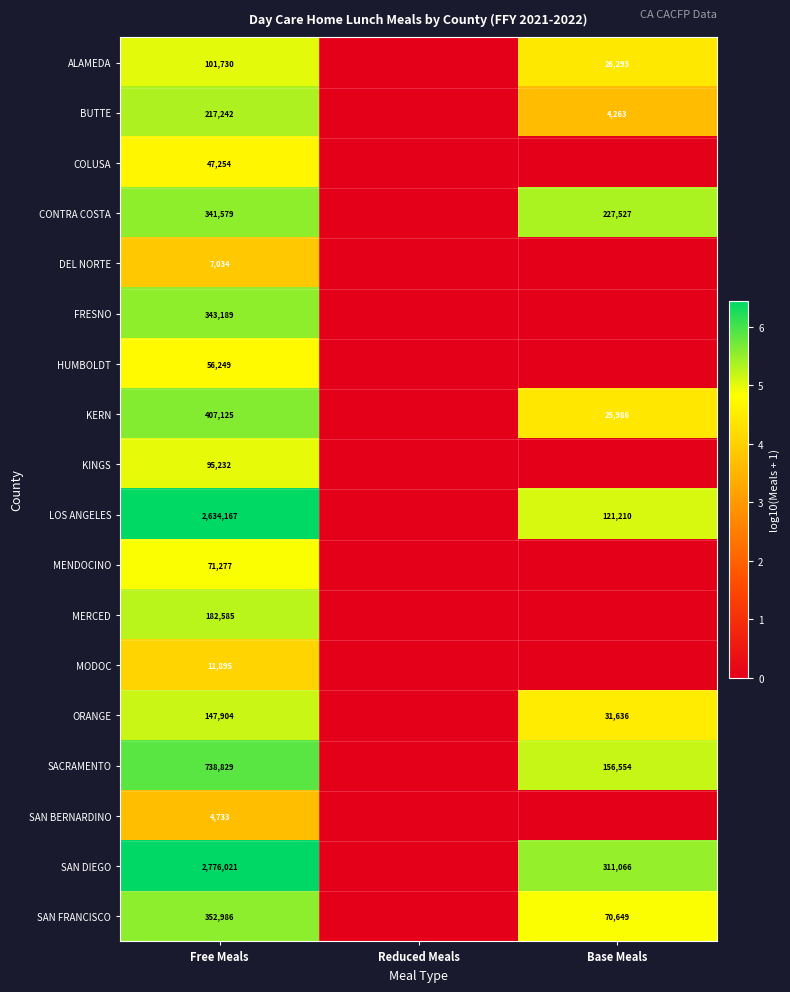

The value of CONTRA COSTA at Base Meals is 332580. True or false?

False